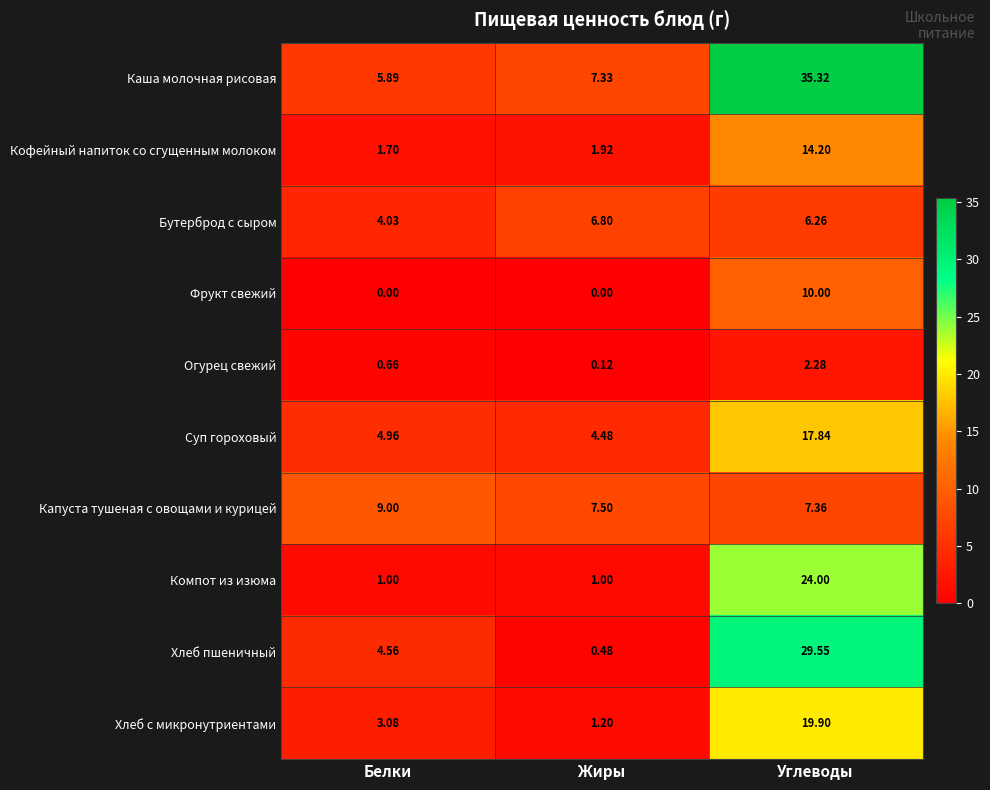

At which category is the sum across all series the highest?

Углеводы